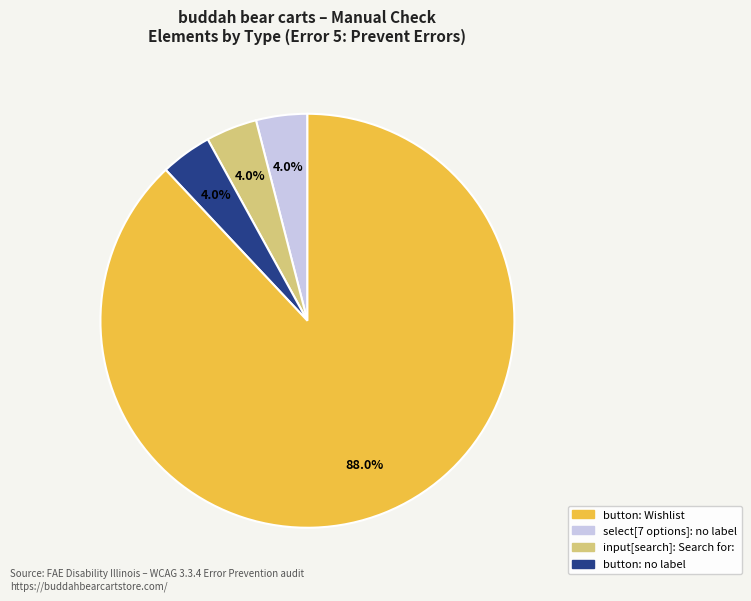

Is there a majority slice in this chart?

Yes